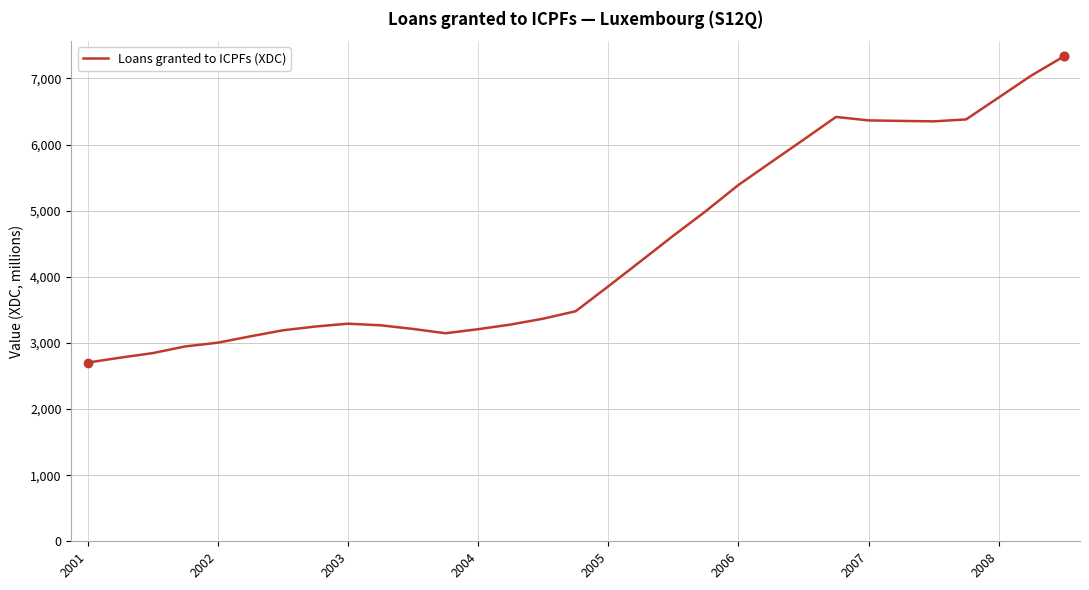

What is the maximum value shown in the chart?

7331.9